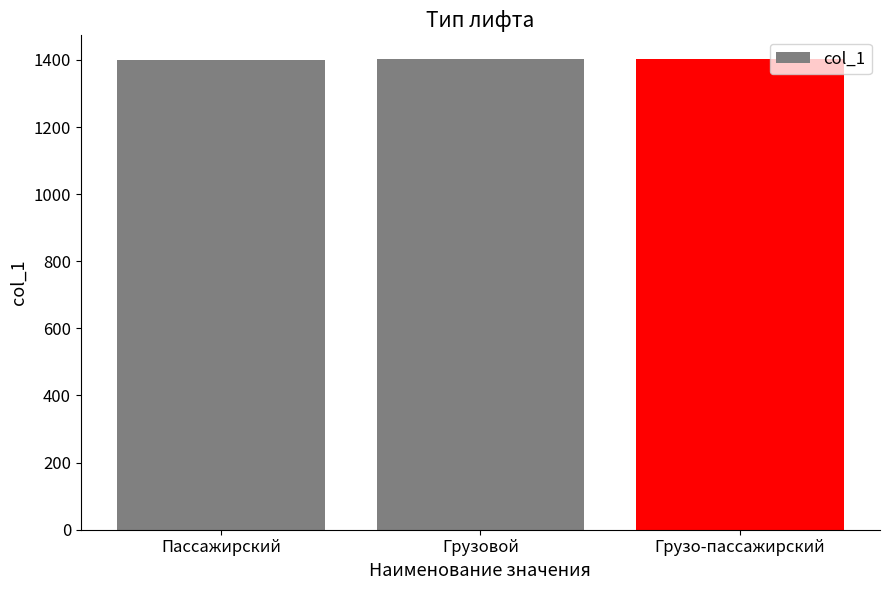

True or false: the data shows 953 at Грузо-пассажирский.

False